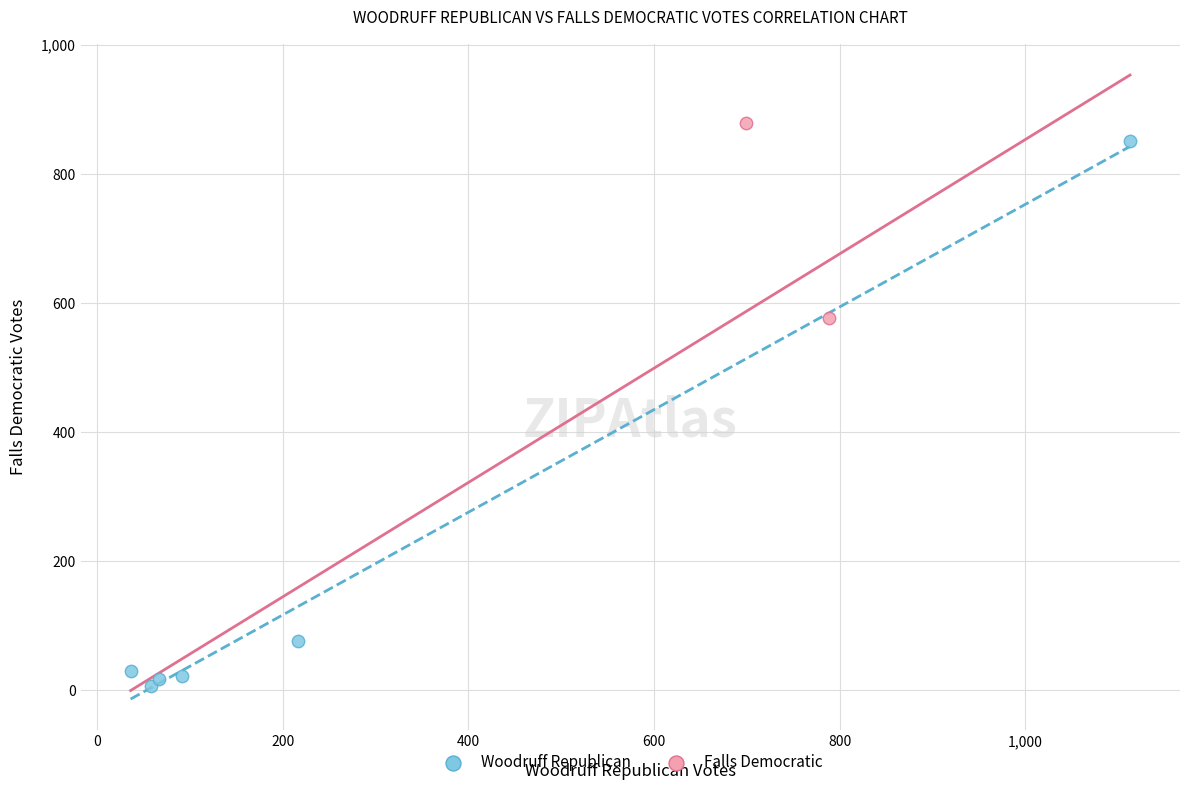

Which series has the largest Y range (max minus min)?

Woodruff Republican